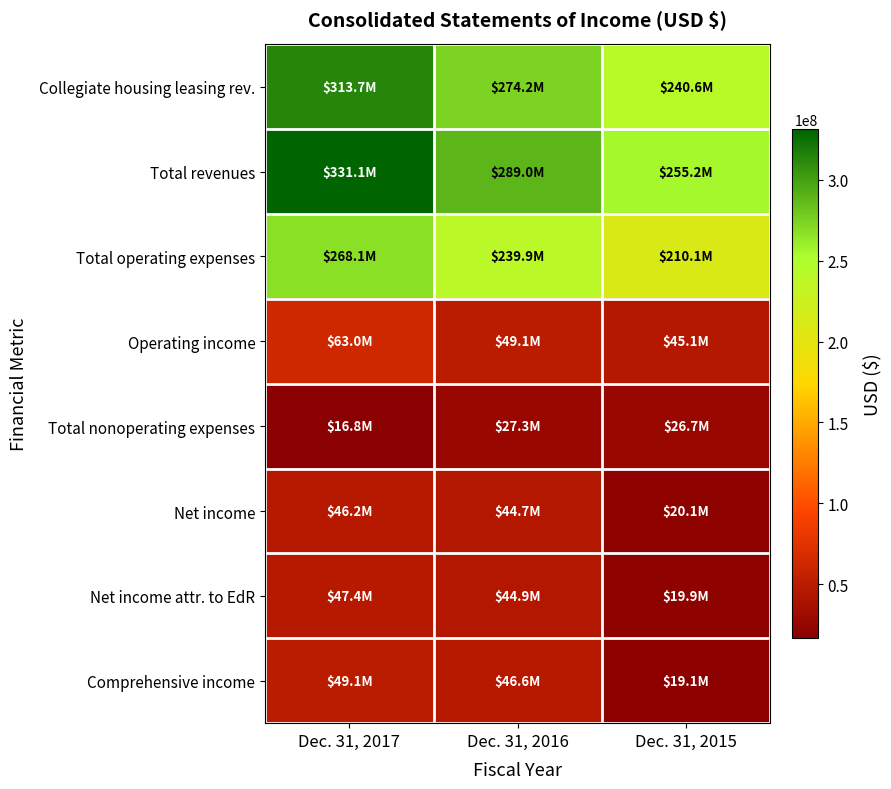

Which series has the largest total across all categories?

Total revenues